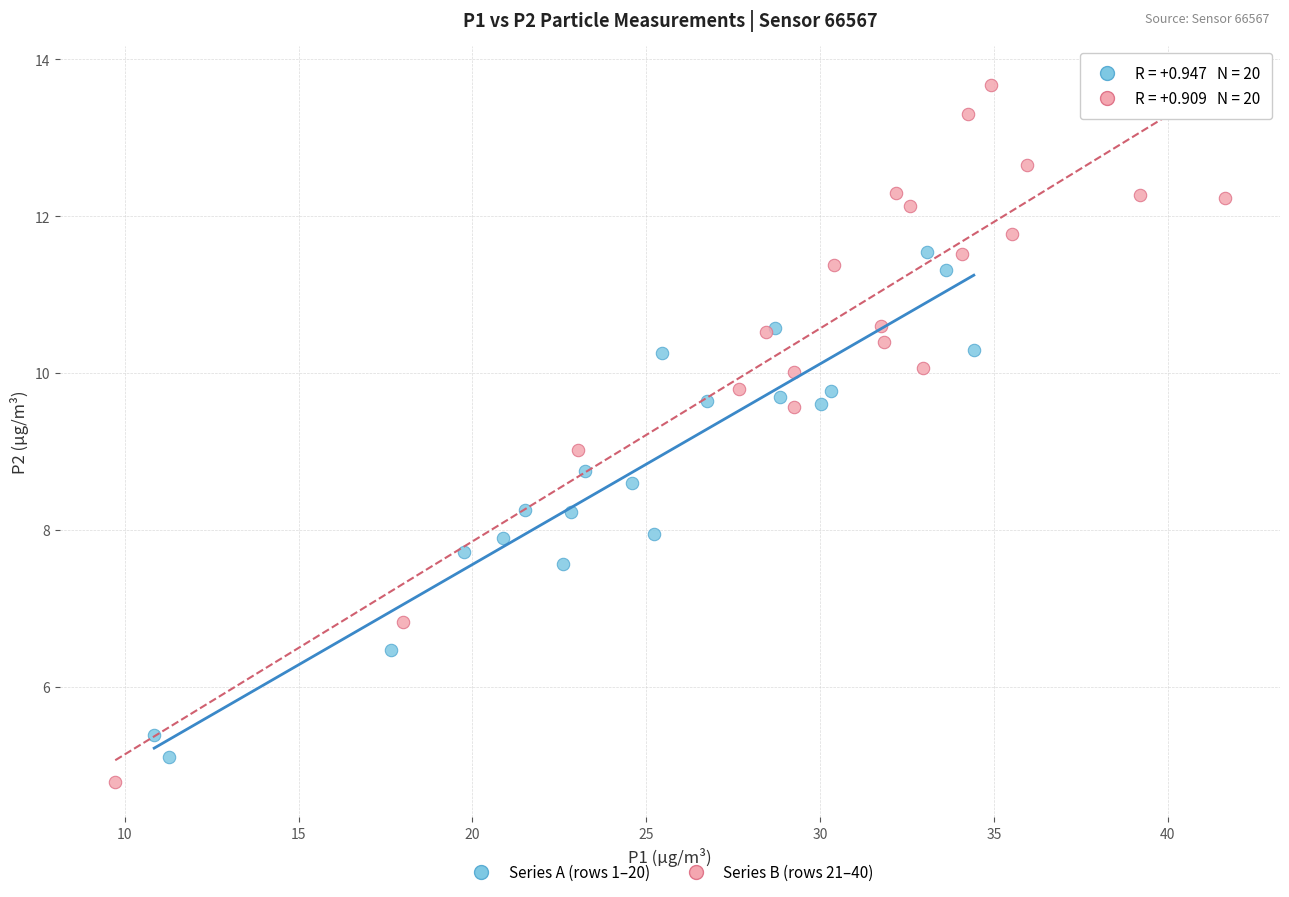

Which series has the widest spread of Y values?

Series B (rows 21–40)